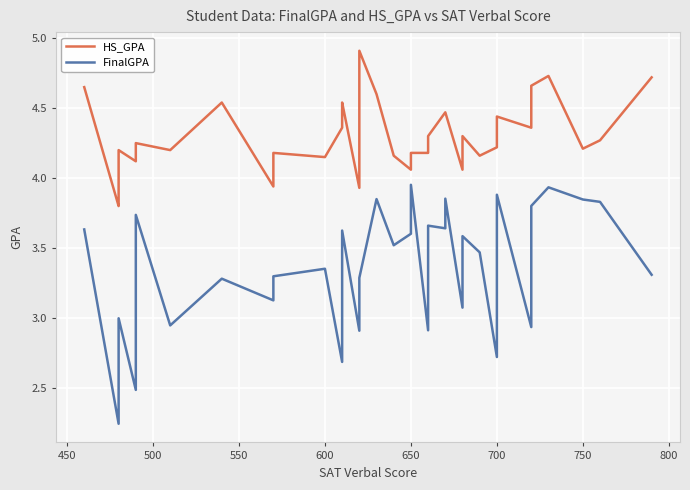

What is the total value across all series at 750?

8.1